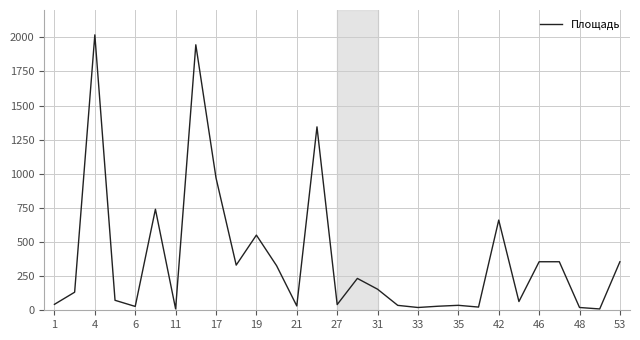

What is the maximum value shown in the chart?

2017.9